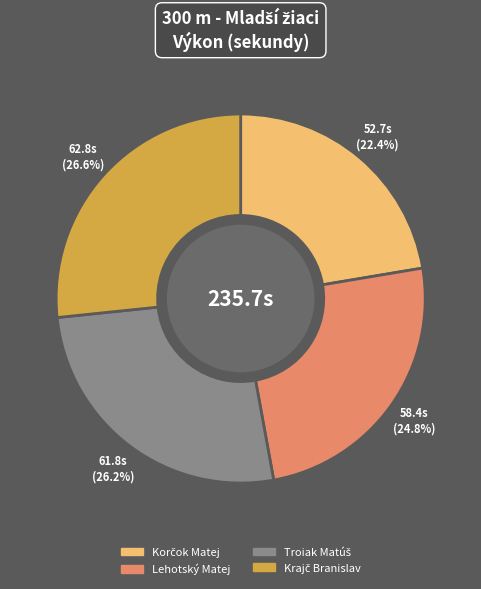

Is there any slice that represents more than half of the pie?

No